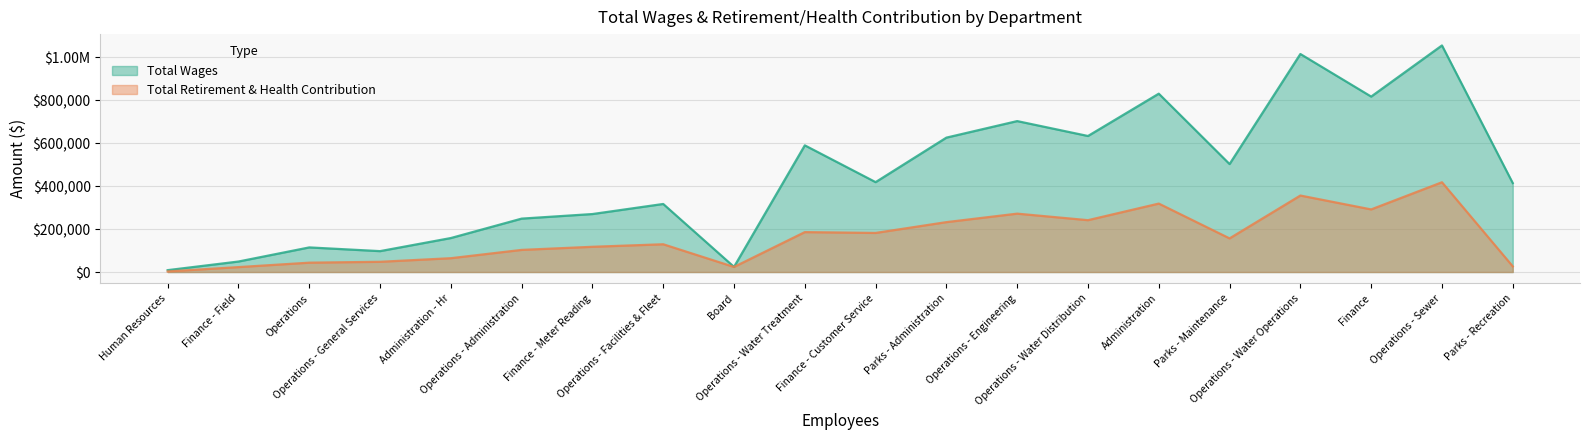

True or false: Total Retirement & Health Contribution has a value of 76218 at Parks - Maintenance.

False